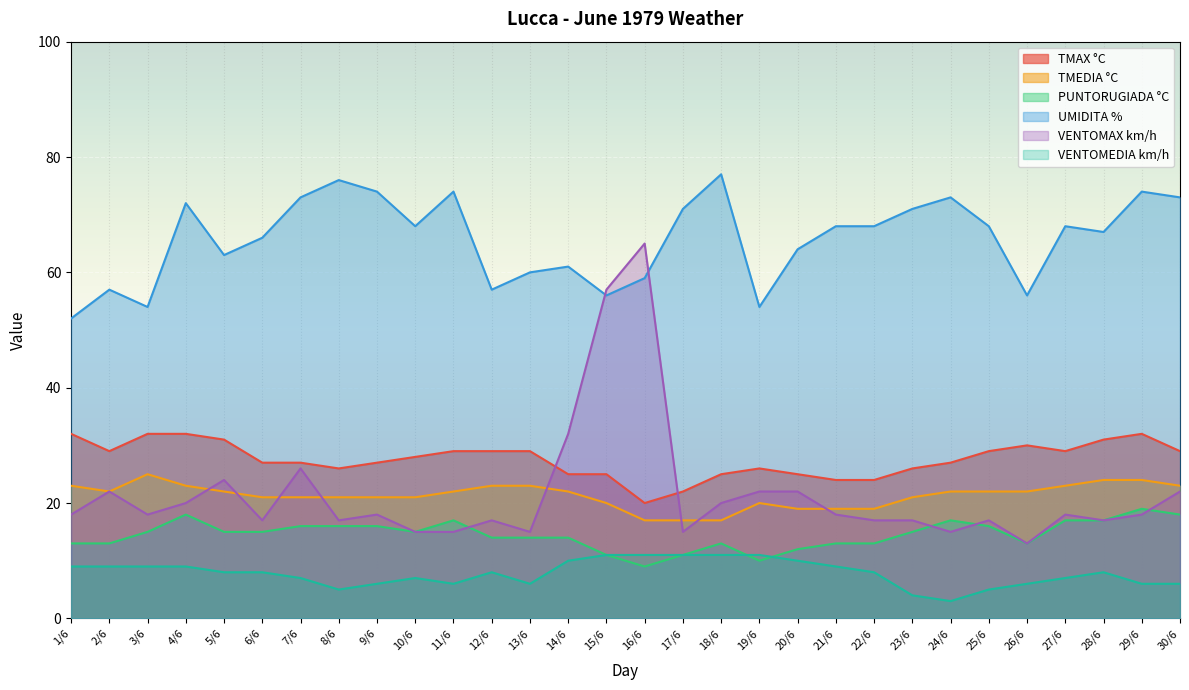

How many times do VENTOMAX km/h and PUNTORUGIADA °C cross each other?

4